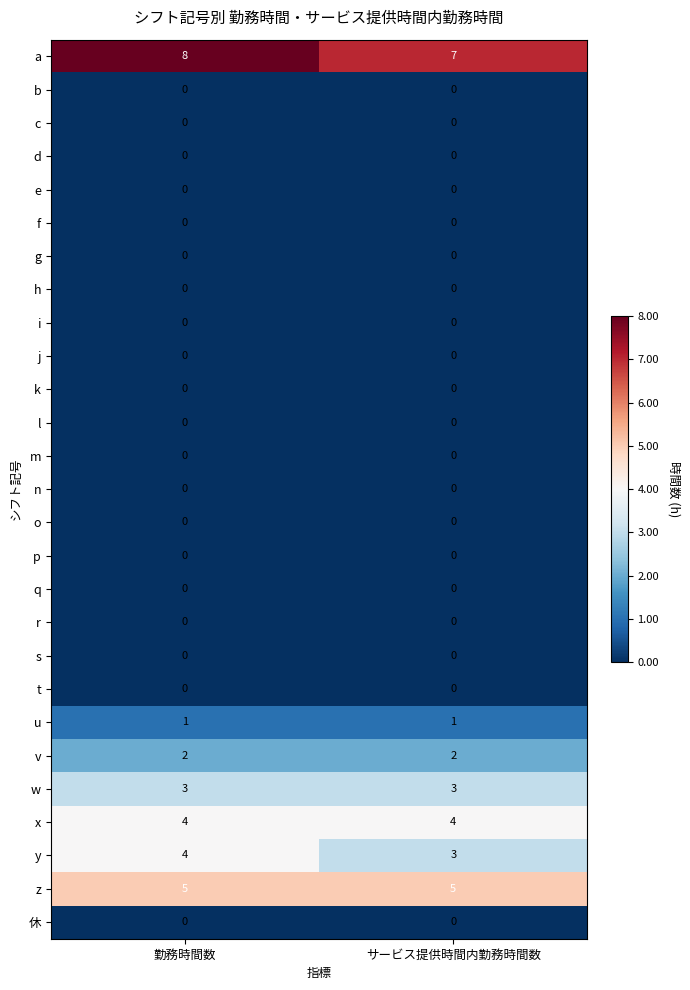

What is the spread (max minus min) of values at 勤務時間数?

8